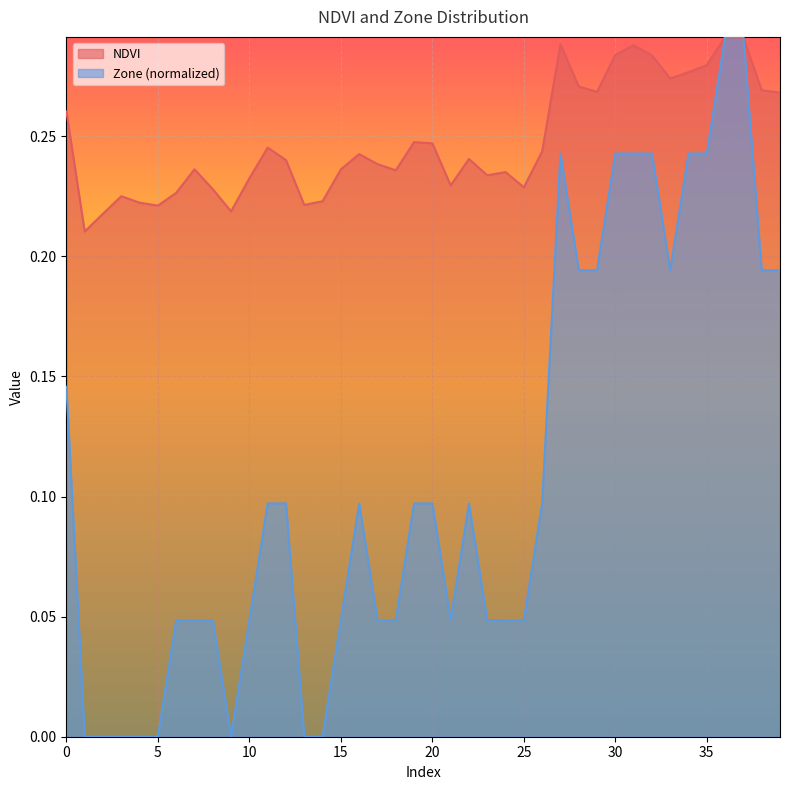

What is the difference between the maximum and minimum values in the NDVI series?

0.1